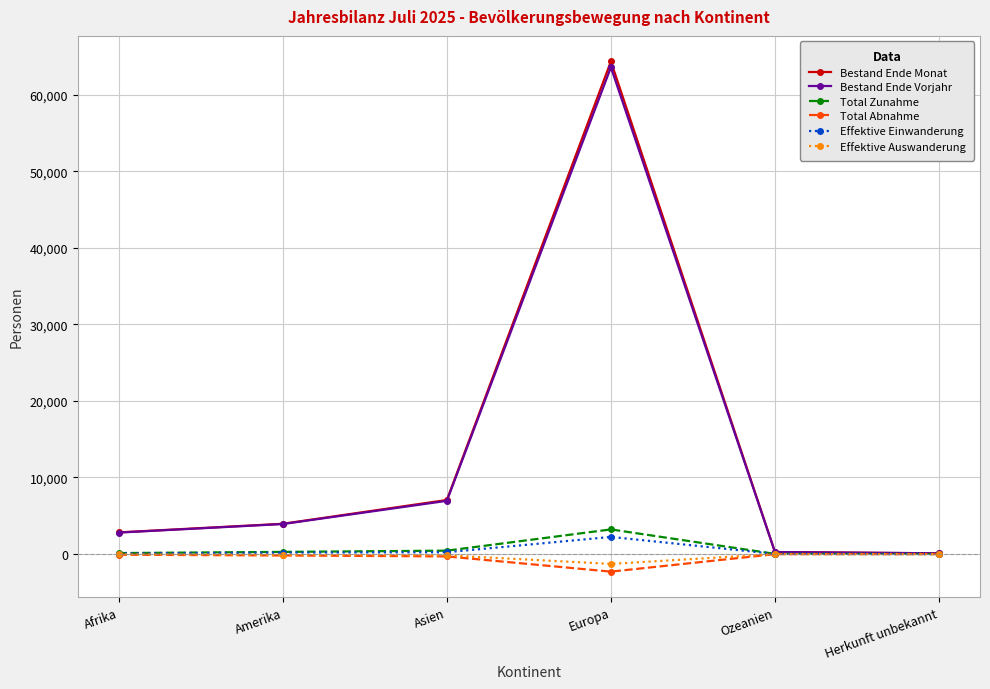

What are all the series names shown in the legend?

Bestand Ende Monat, Bestand Ende Vorjahr, Total Zunahme, Total Abnahme, Effektive Einwanderung, Effektive Auswanderung